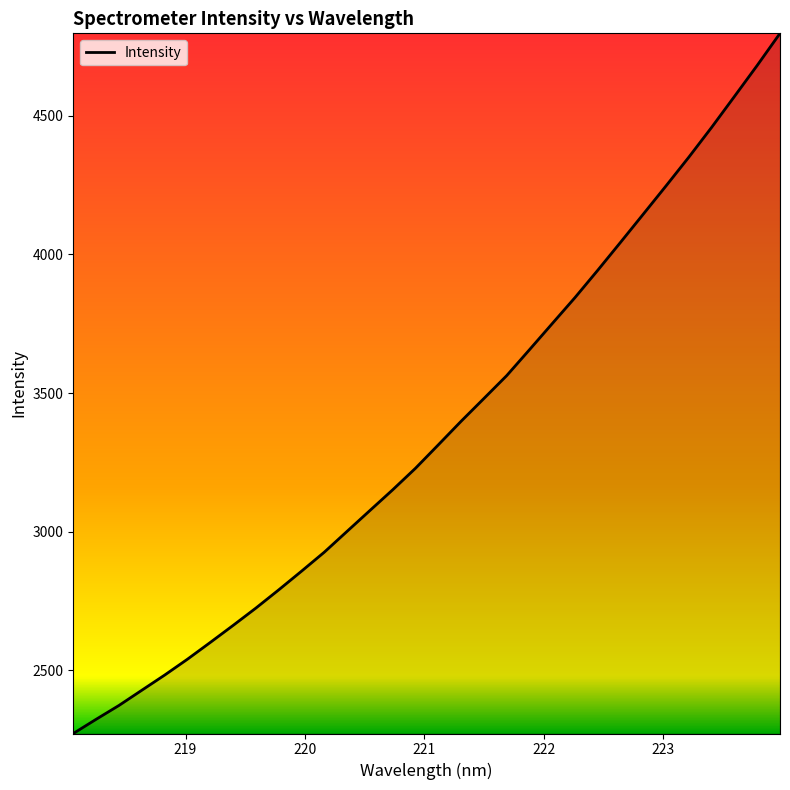

What is the difference between the maximum and minimum values?

2524.2